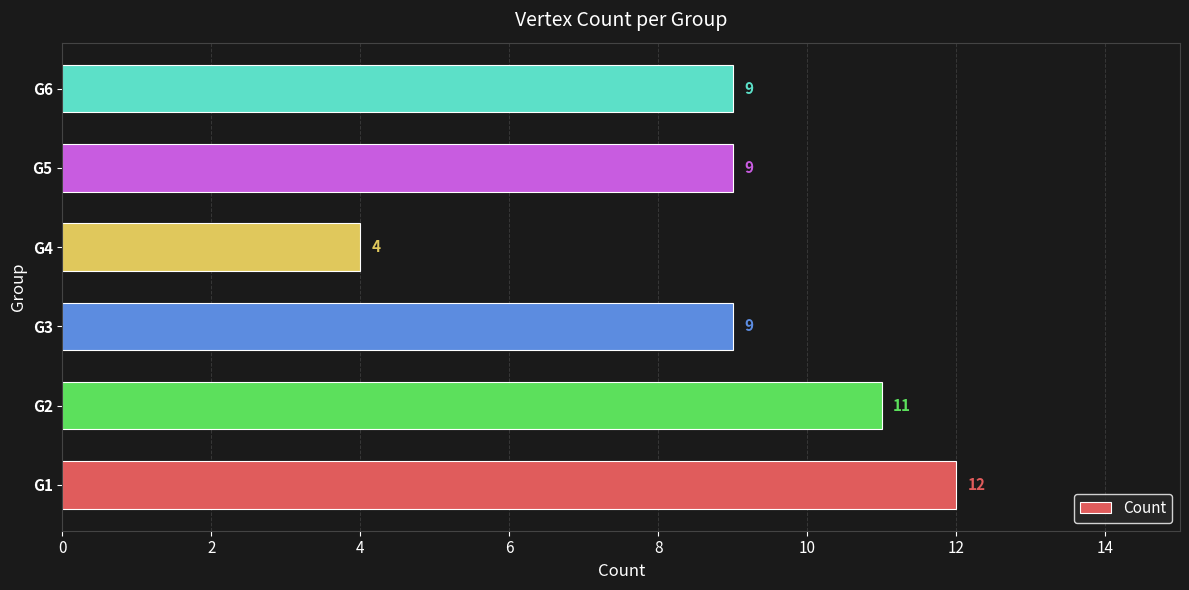

Count the values in the range 9 to 11.

4